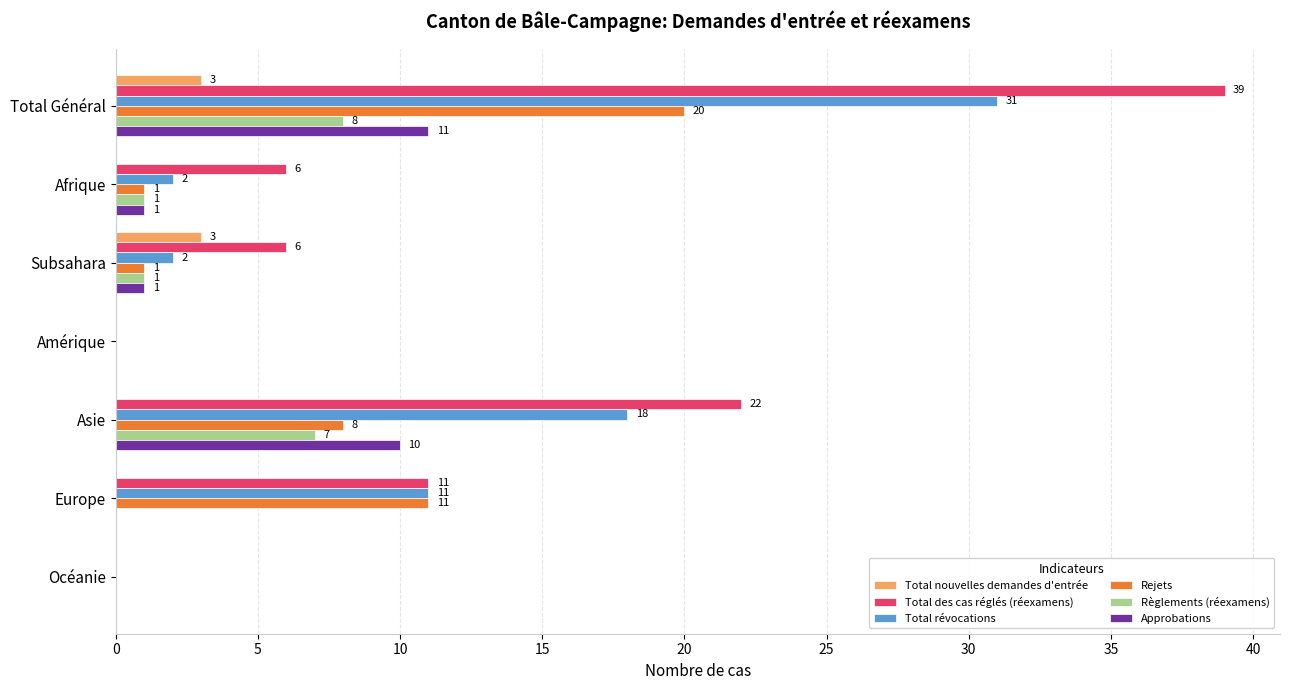

Which series has the widest spread of values?

Total des cas réglés (réexamens)